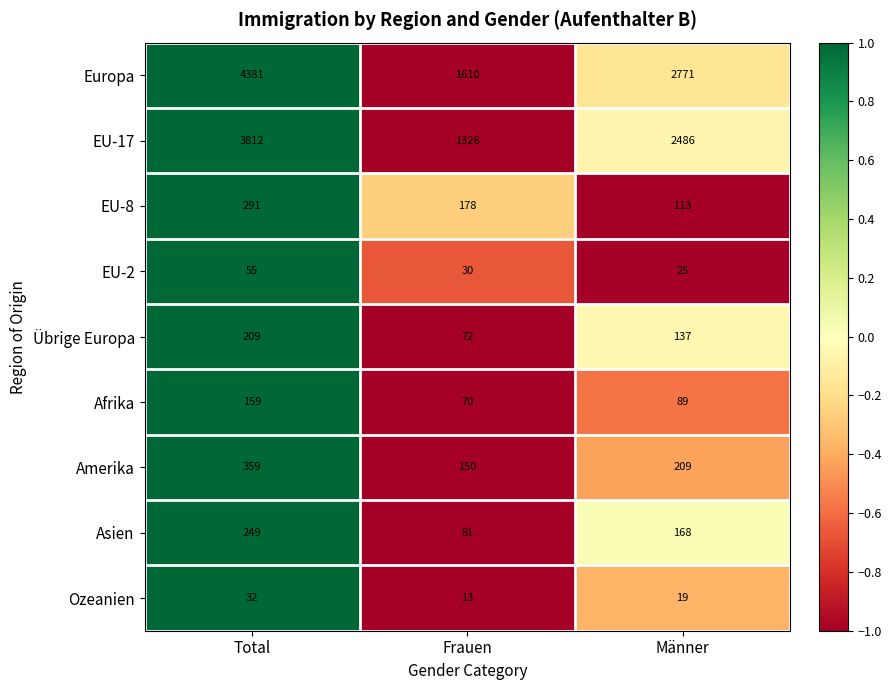

What is the minimum value shown in the chart?

13